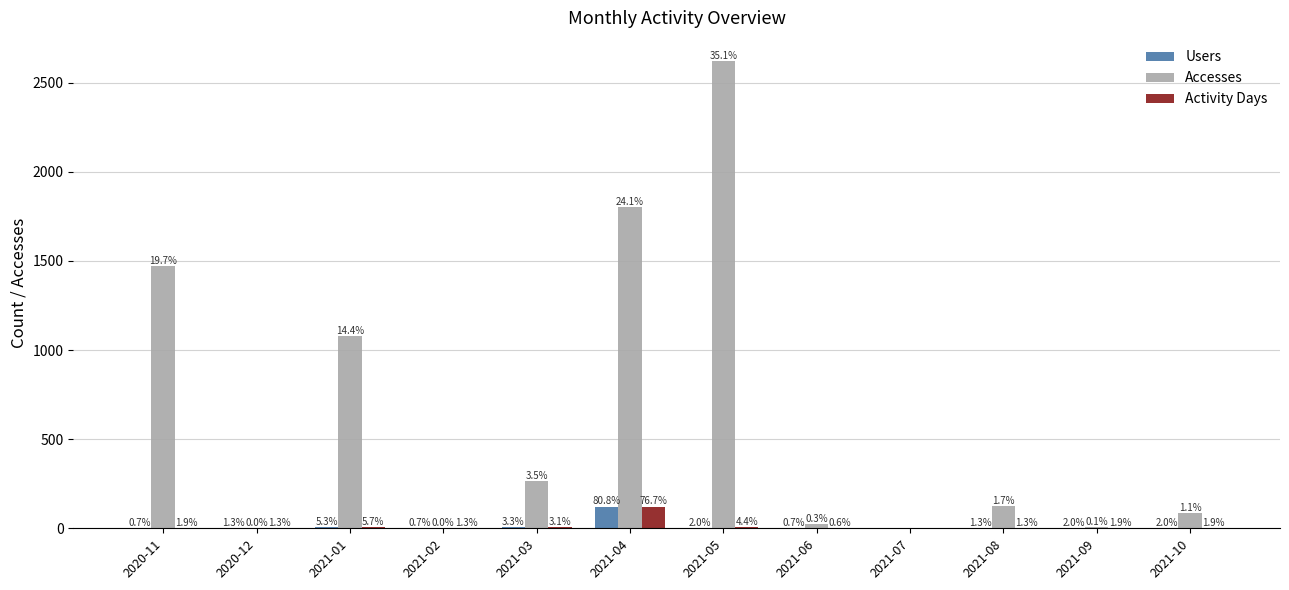

Reading right to left, extract all data points from this chart.

Users: 3	3	2	0	1	3	122	5	1	8	2	1
Accesses: 83	5	124	0	25	2620	1800	265	2	1079	2	1470
Activity Days: 3	3	2	0	1	7	122	5	2	9	2	3